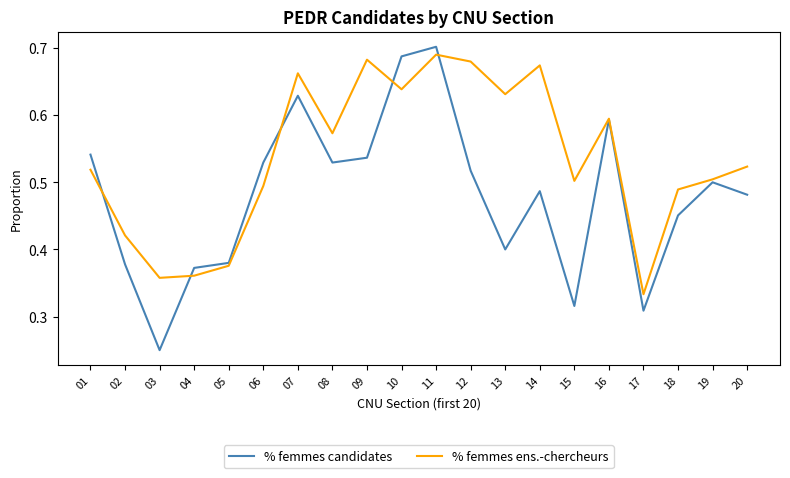

What is the total value across all series at 16?

1.2